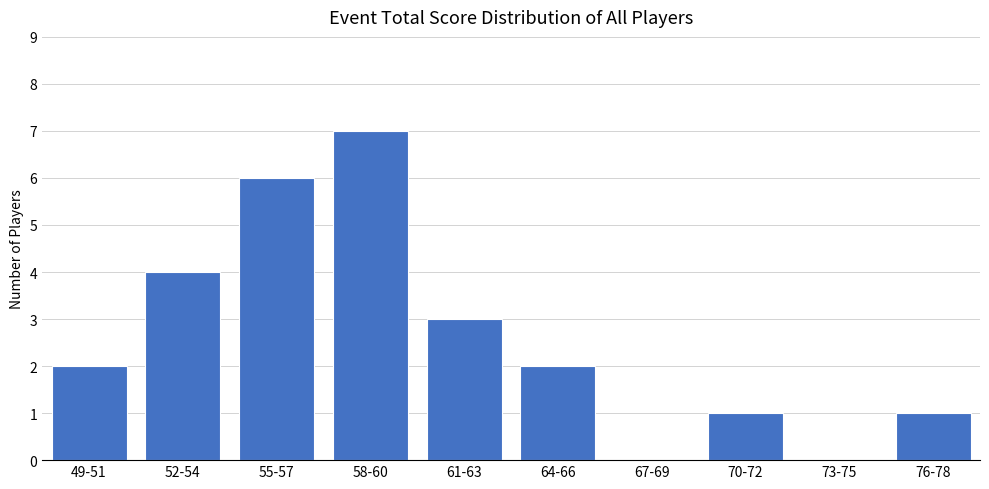

How many data points does each series have?

10